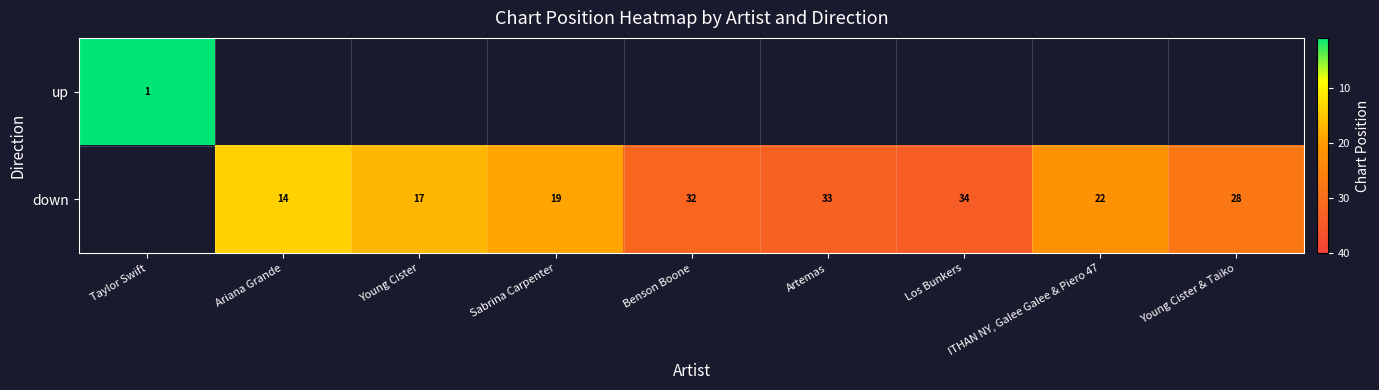

List the series in order of their peak value, lowest first.

up, down